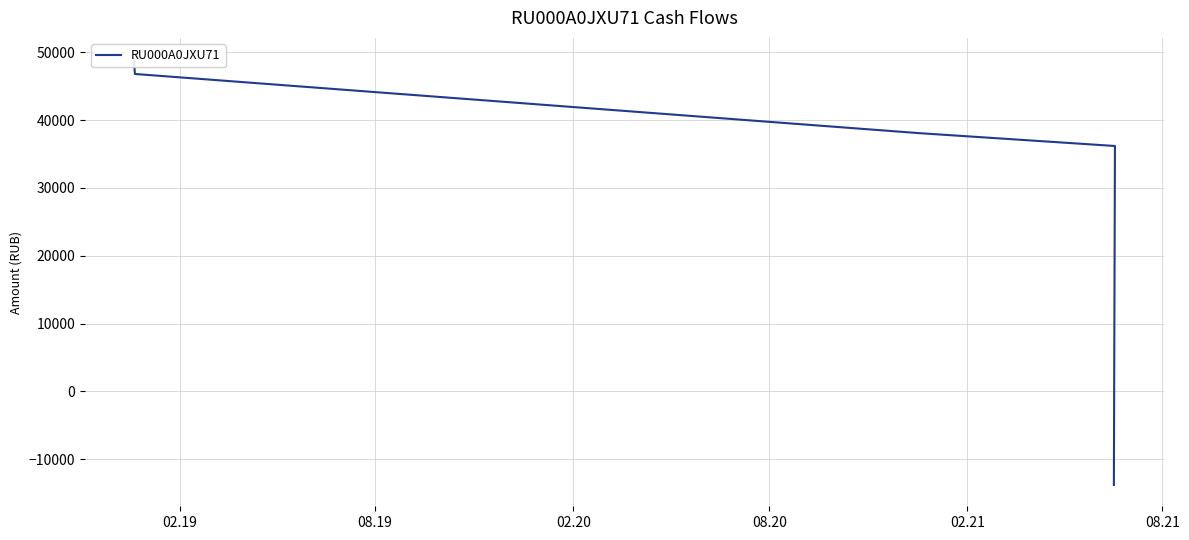

How many negative values are there?

1